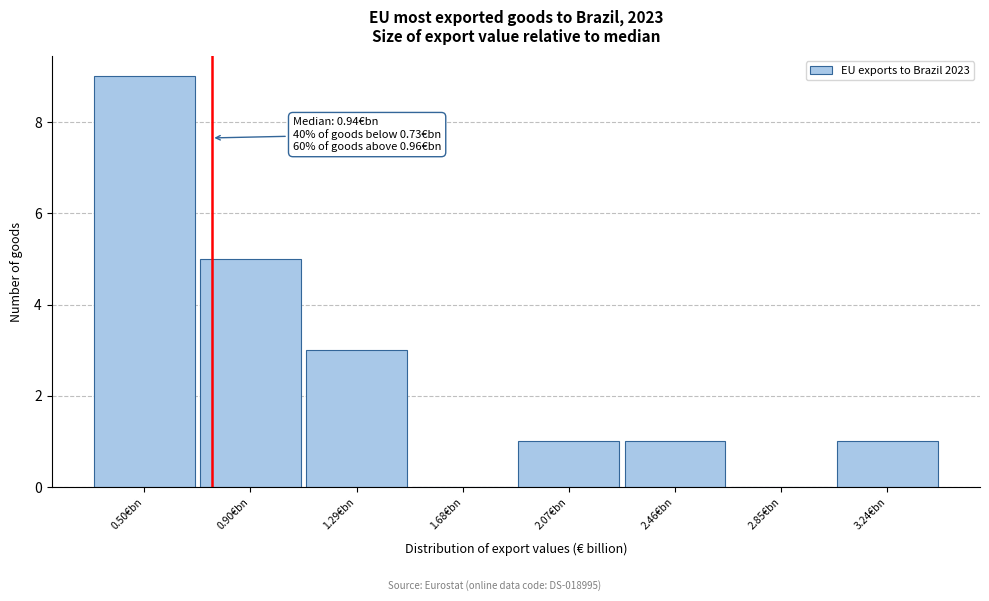

Reading left to right, transcribe all the data shown in this chart.

0.50€bn=9	0.90€bn=5	1.29€bn=3	1.68€bn=0	2.07€bn=1	2.46€bn=1	2.85€bn=0	3.24€bn=1